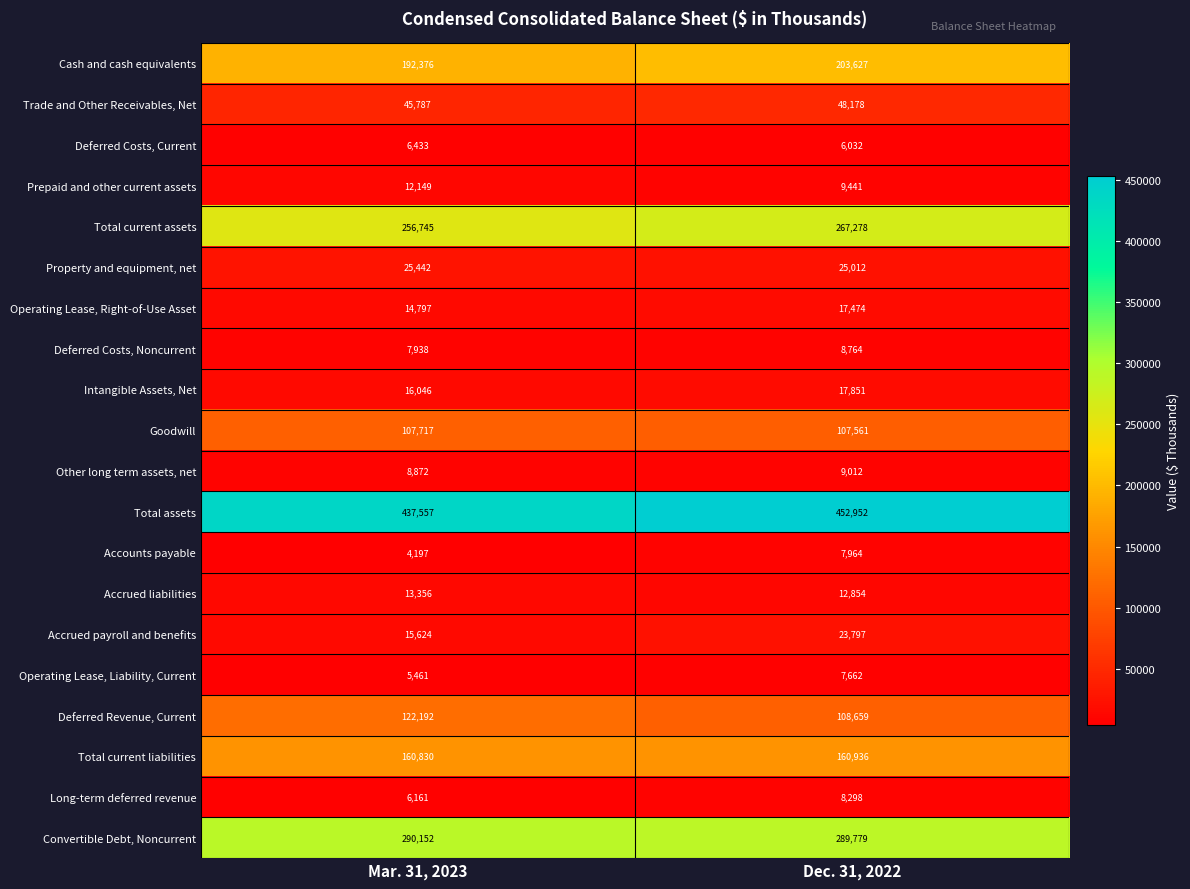

What value does the Total current liabilities series have at Dec. 31, 2022?

160936